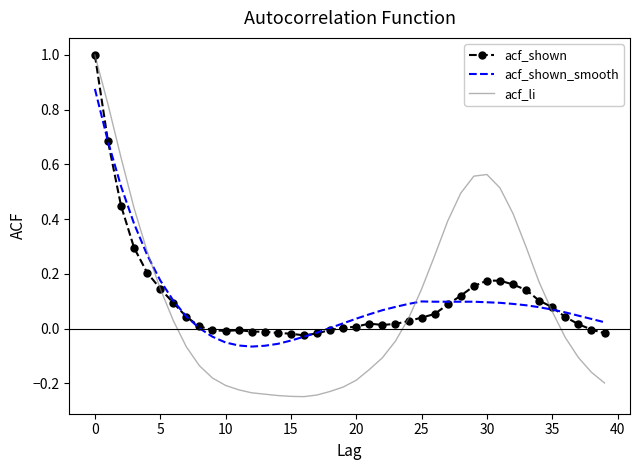

Which series has the widest spread of values?

acf_li